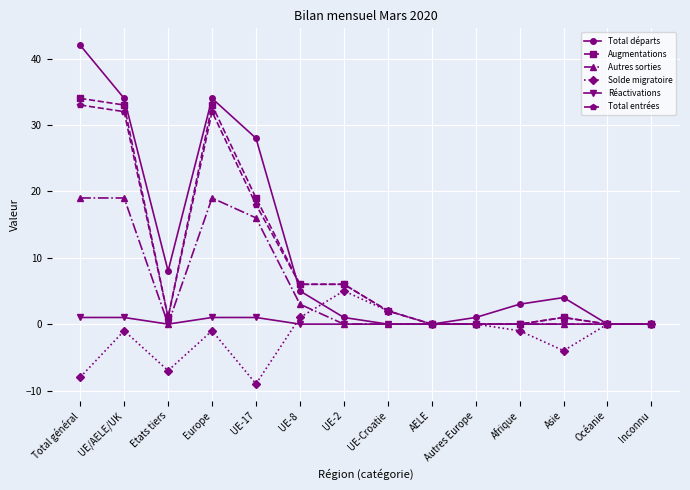

What is the smallest value displayed?

-9